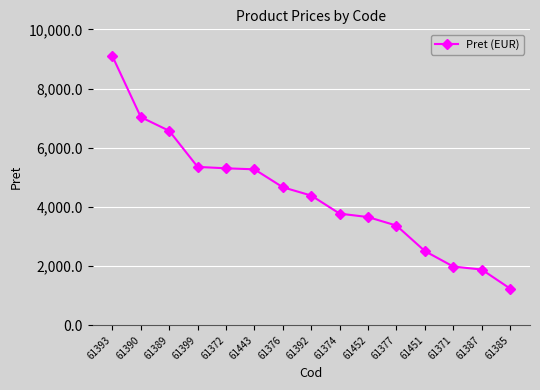

What position from the right is 61376?

9